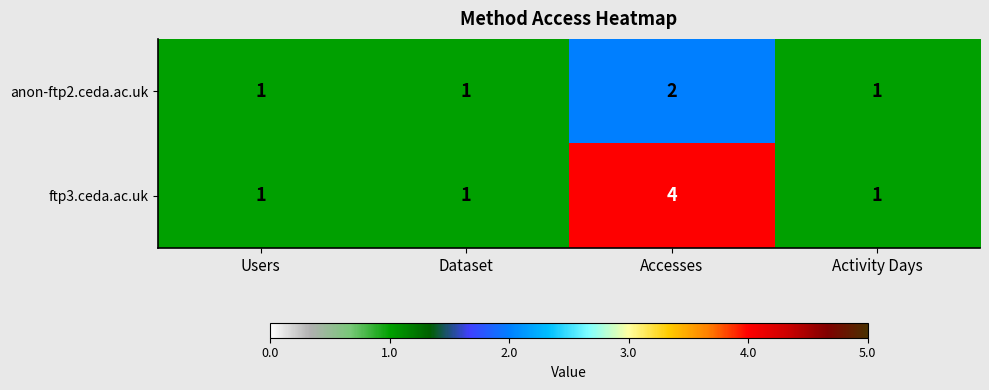

How many series are shown in this chart?

2